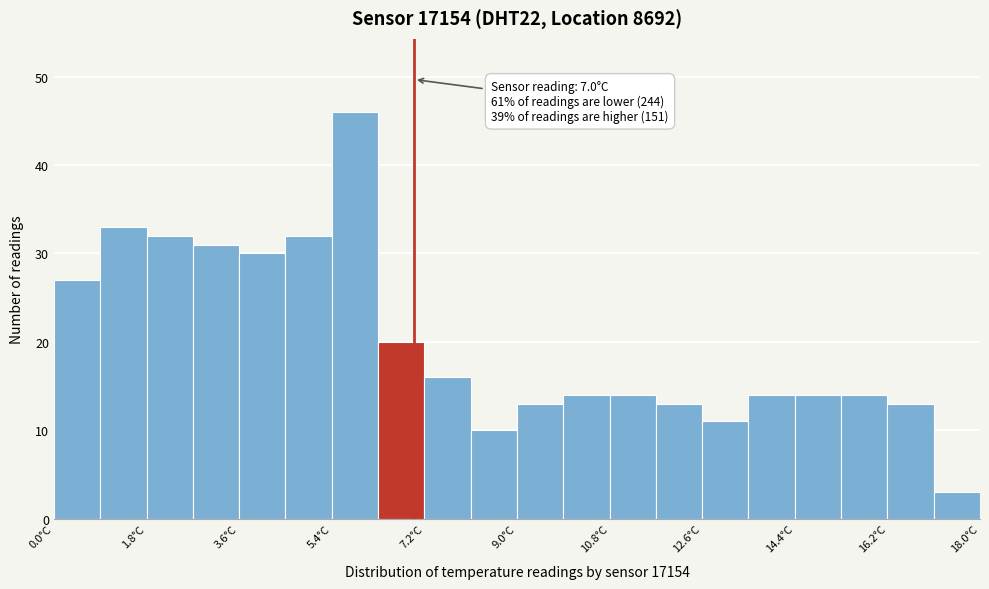

Over which range of the x-axis is the bar tallest?

5.4 to 6.3